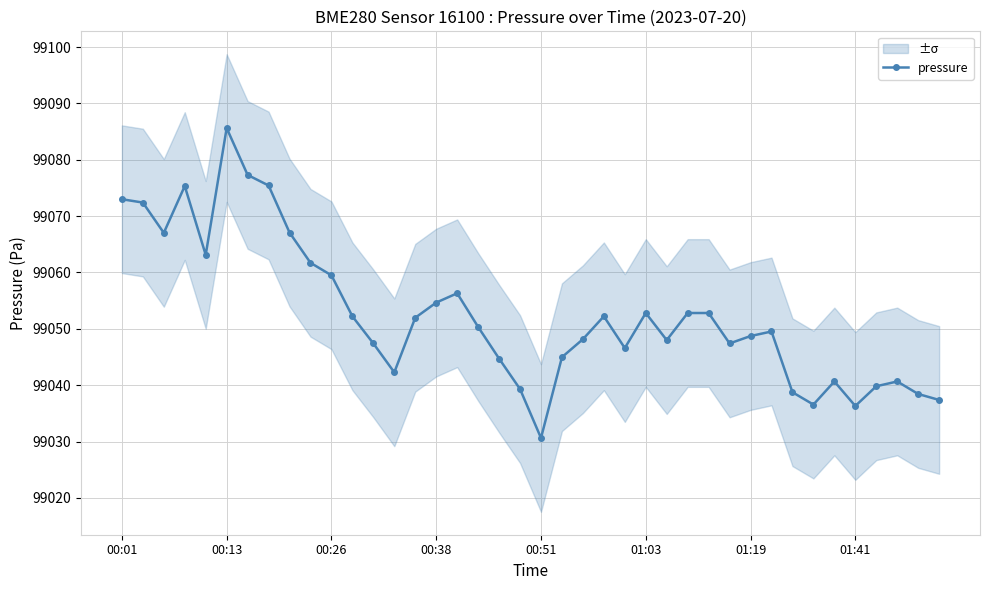

Count the number of categories in the chart.

40